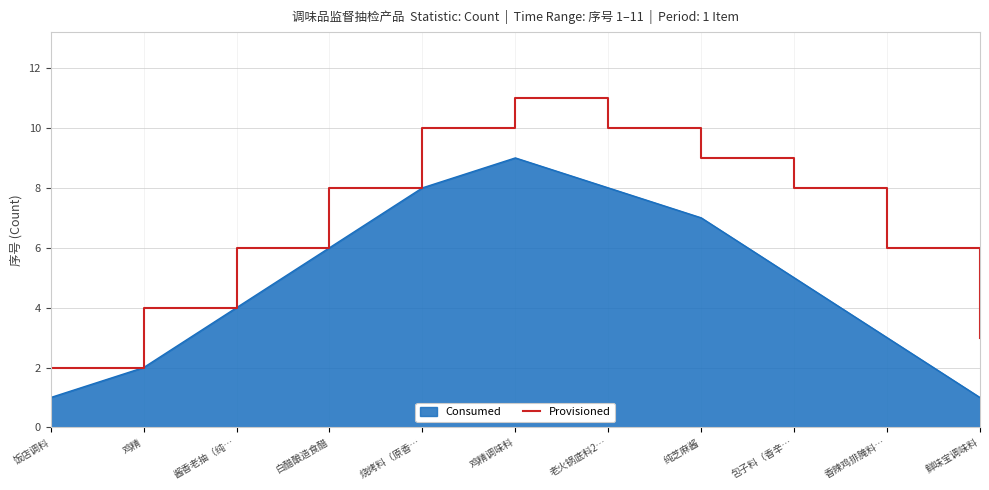

Which series has the largest total across all categories?

Provisioned